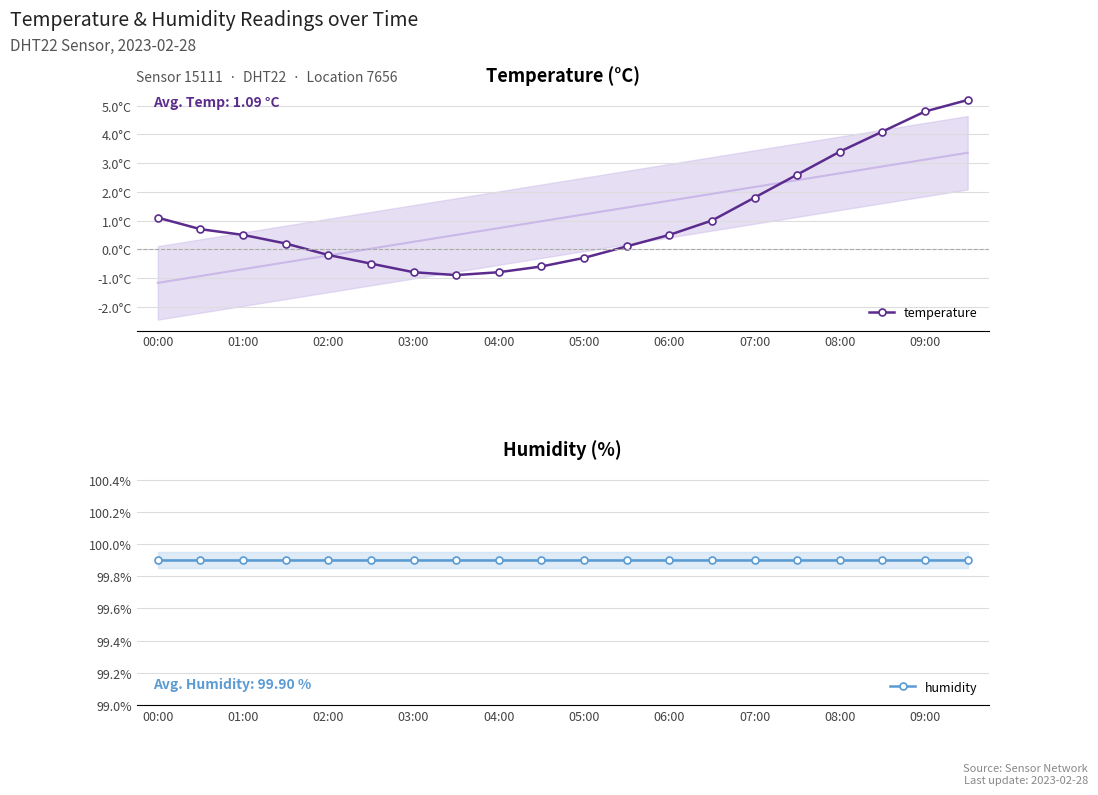

Is the value of temperature at 11 greater than the value of humidity at 17?

No